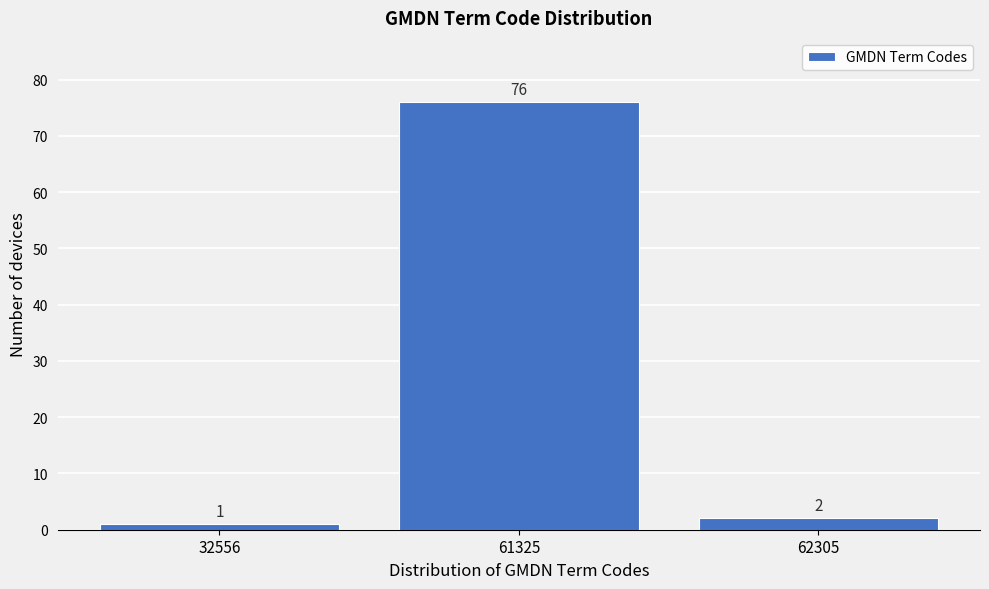

Reading left to right, list all the values displayed in this chart.

1	76	2